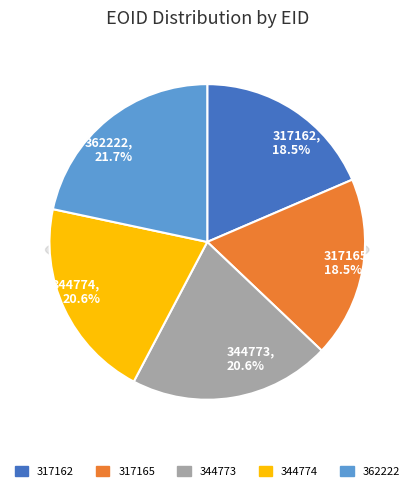

How many segments does this pie chart have?

5